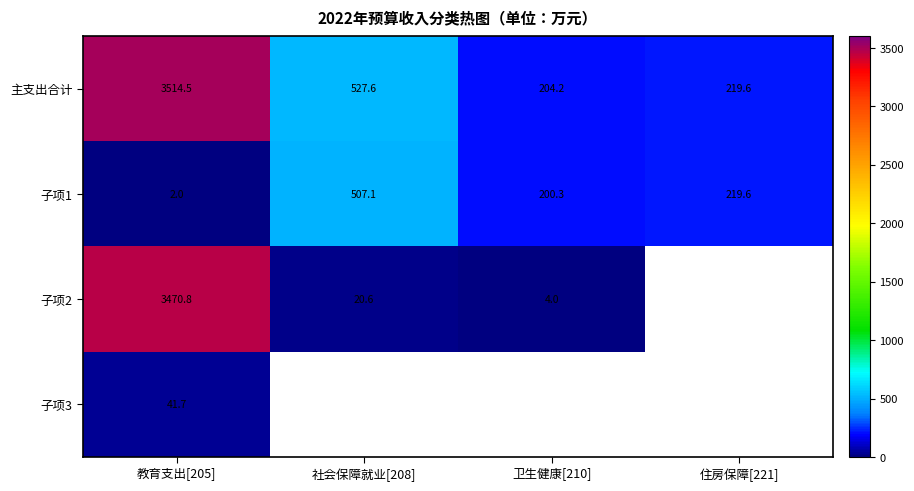

How many data points in 子项1 are above 219?

2